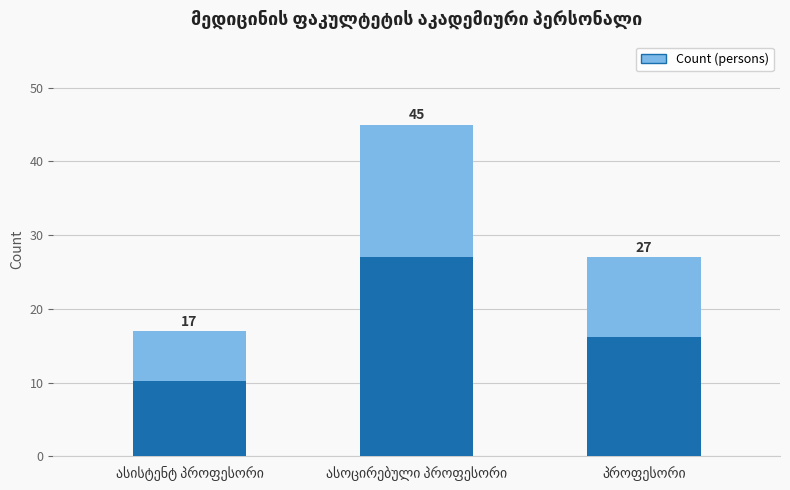

Is it true that the value at ასოცირებული პროფესორი is 45?

True